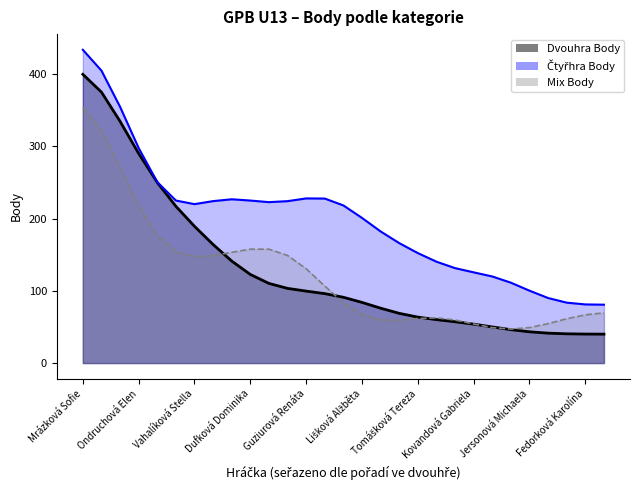

At how many categories does at least one series exceed 315?

4